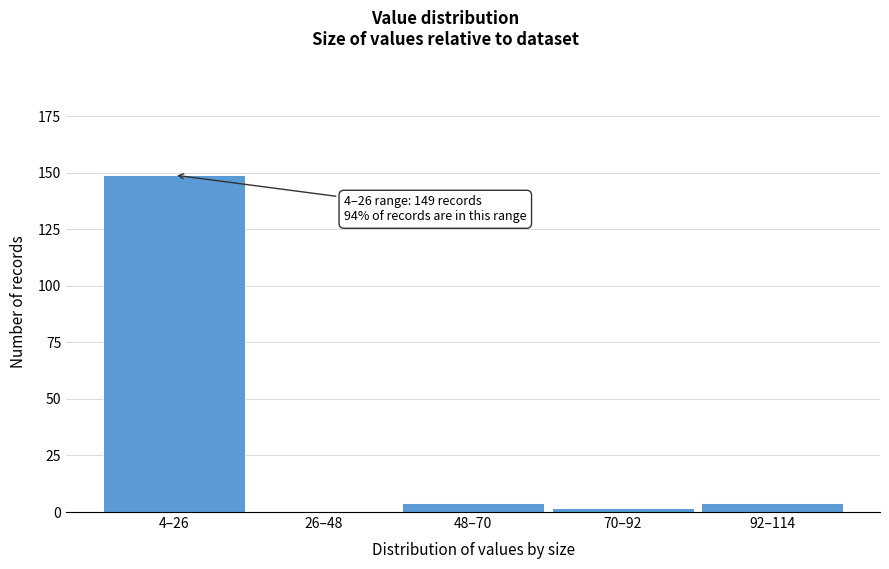

Reading left to right, list all the values displayed in this chart.

4–26=149	26–48=0	48–70=4	70–92=2	92–114=4